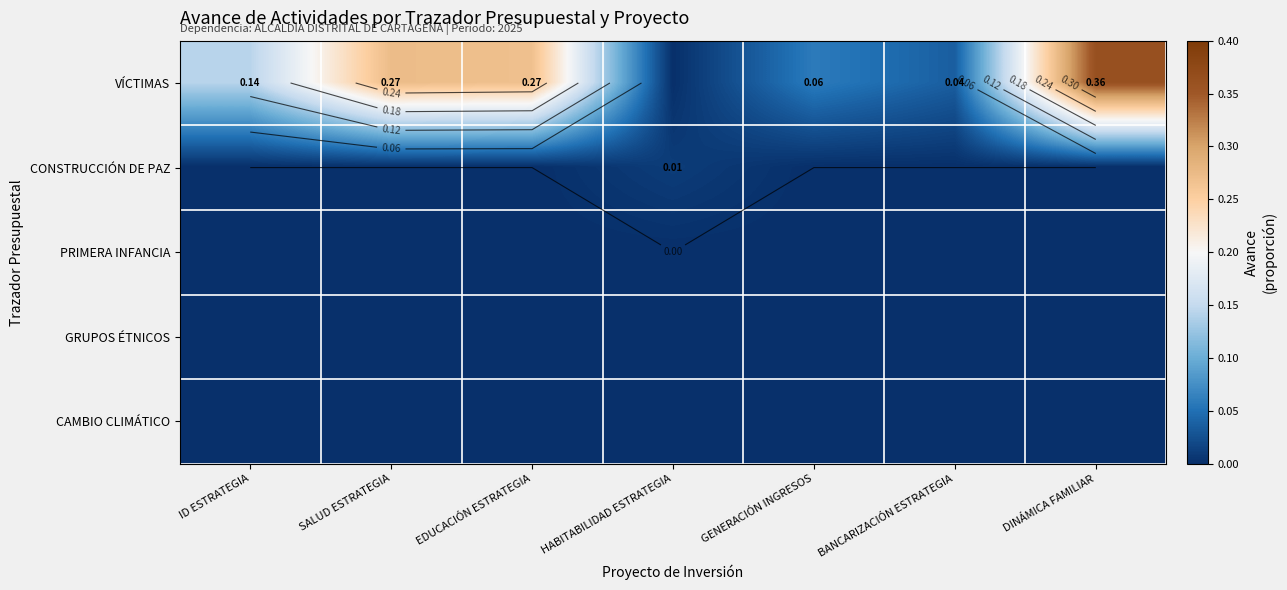

How many distinct data groups are displayed?

5